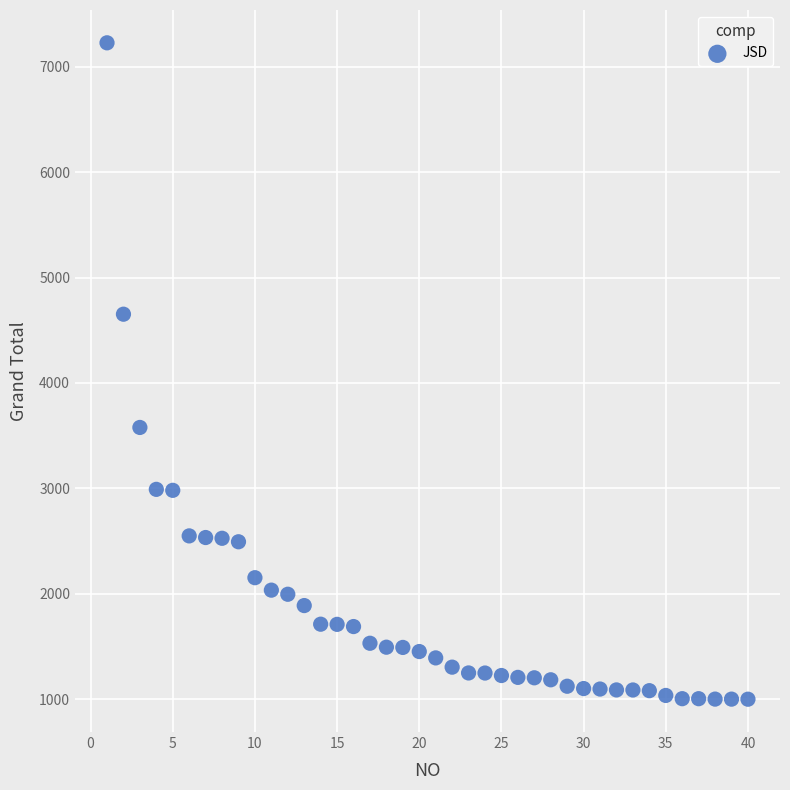

What is the range of Y values (max minus min)?

6224.5